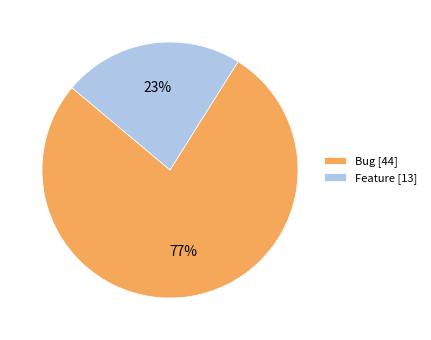

To the nearest percent, what is the combined percentage of Feature [13] and Bug [44]?

100%